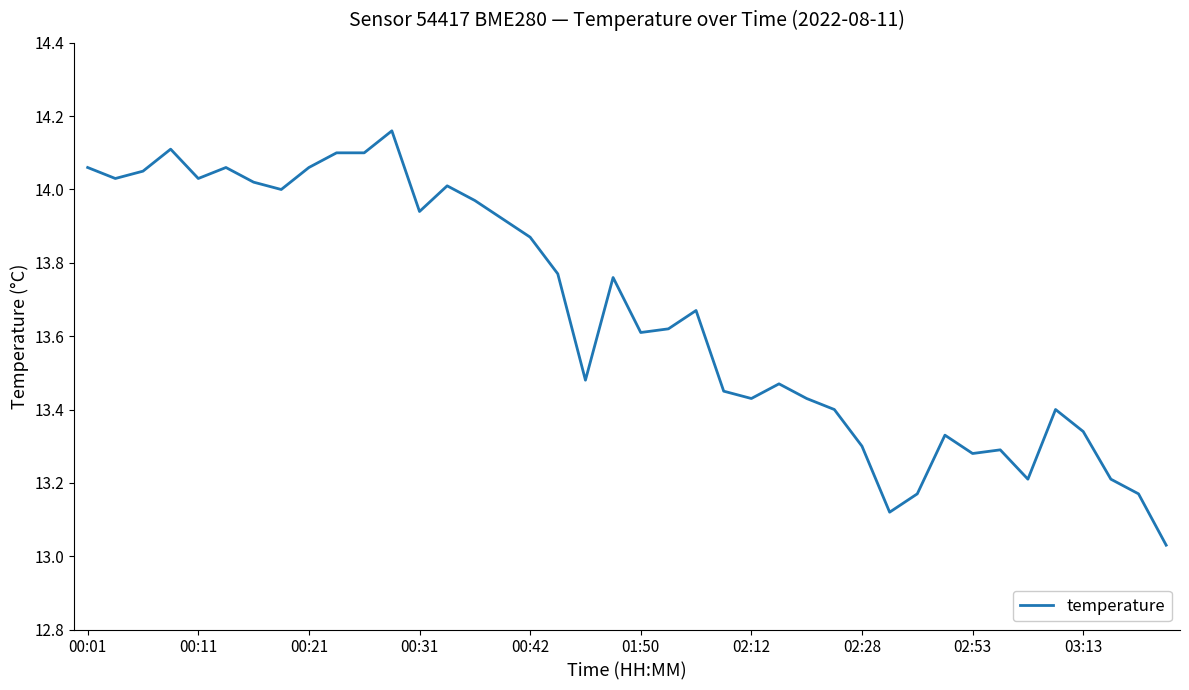

What is the difference between the maximum and minimum values?

1.1